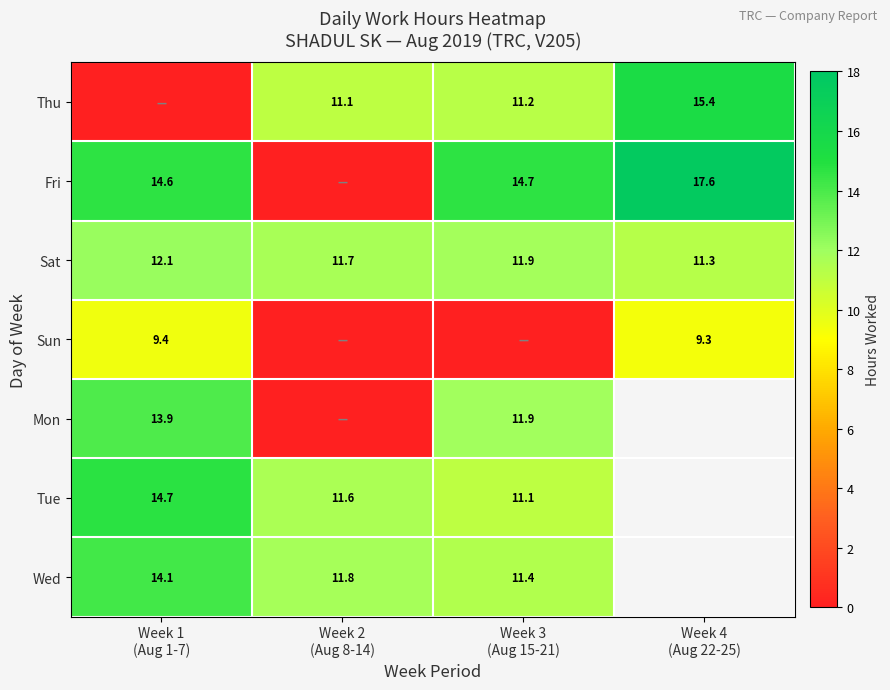

What is the minimum value for Sat?

11.3